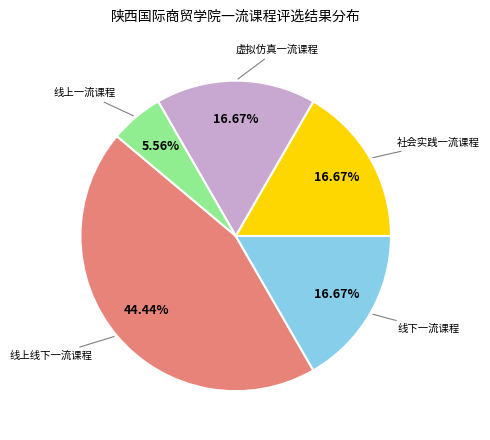

Is there any slice that represents more than half of the pie?

No